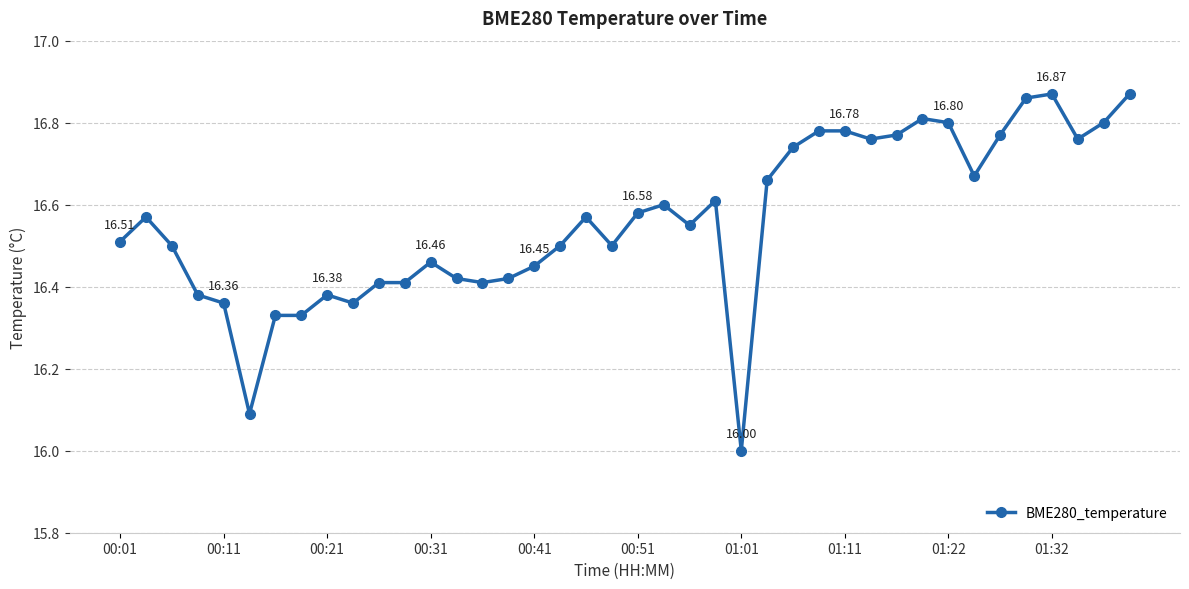

Count the number of values greater than 16.

39